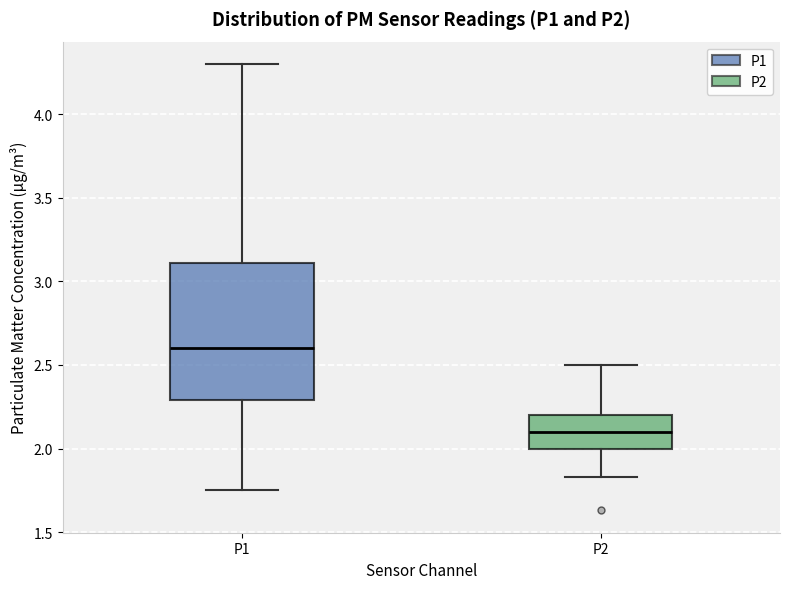

Reading left to right, read every box against the y-axis: the position of its median line, the range the box covers, and the ends of its whiskers. The values are not printed on the chart, so give them approximately, as read against the axis.

P1: median 2.60, box 2.30 to 3.10, whiskers 1.75 to 4.30
P2: median 2.10, box 2.00 to 2.20, whiskers 1.85 to 2.50